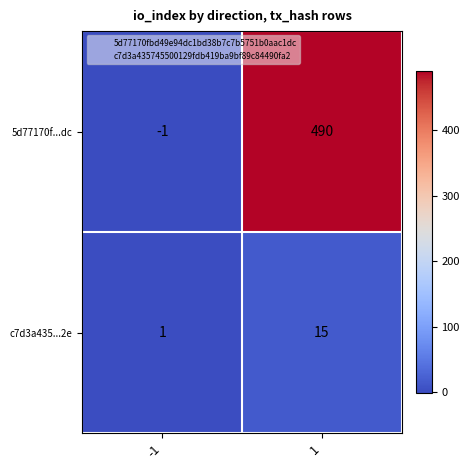

Reading right to left, transcribe all the data shown in this chart.

5d77170f...dc: 490	-1
c7d3a435...2e: 15	1